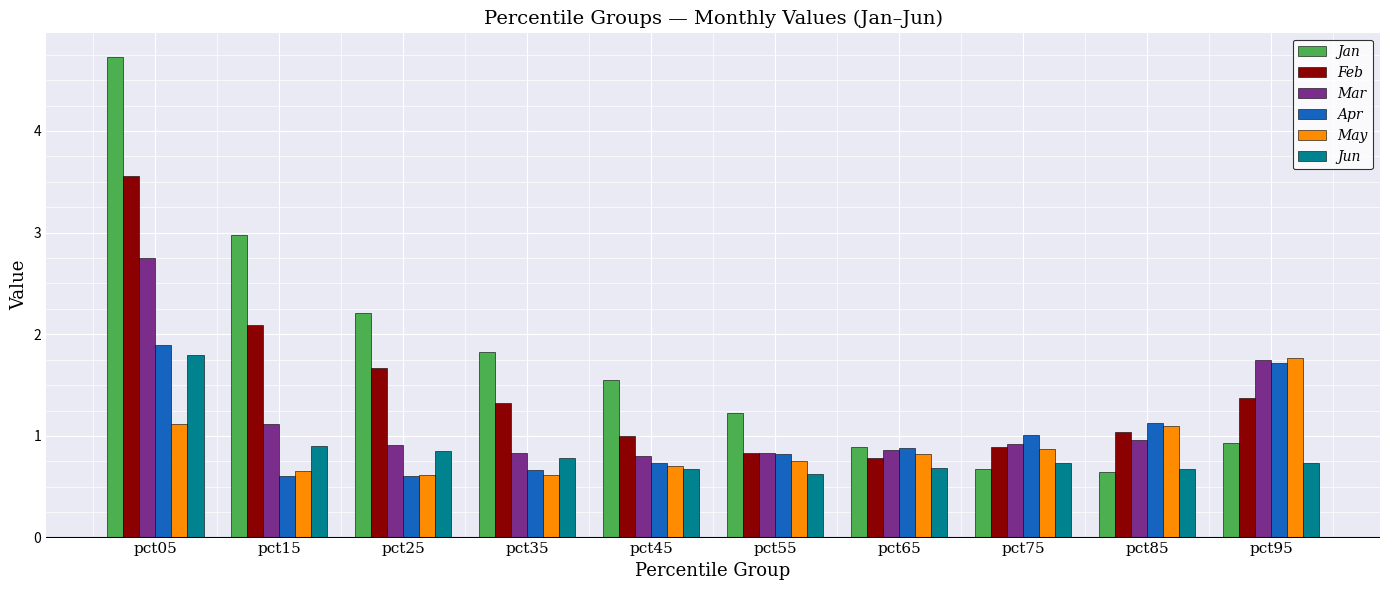

How many series are shown in this chart?

6